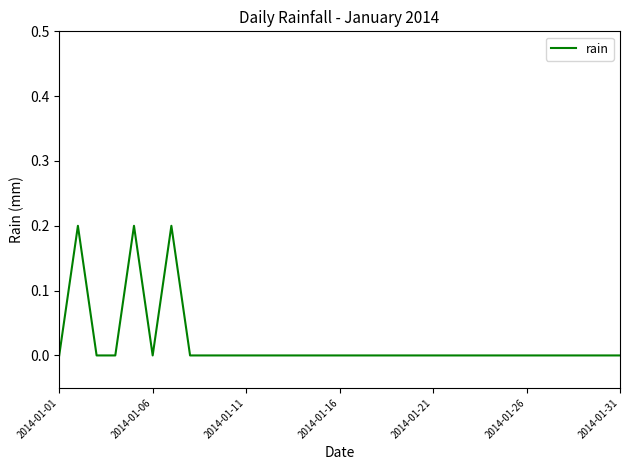

The value at 2014-01-11 is 0.0. True or false?

True